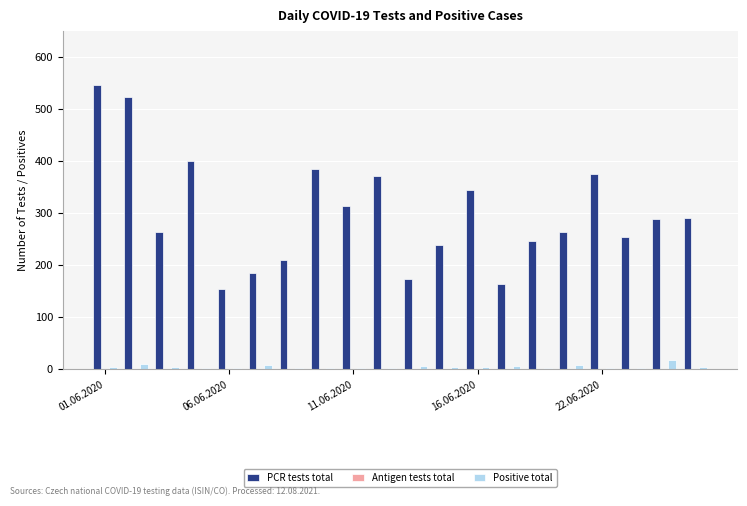

List the series in order of their overall mean, lowest first.

Positive total, PCR tests total